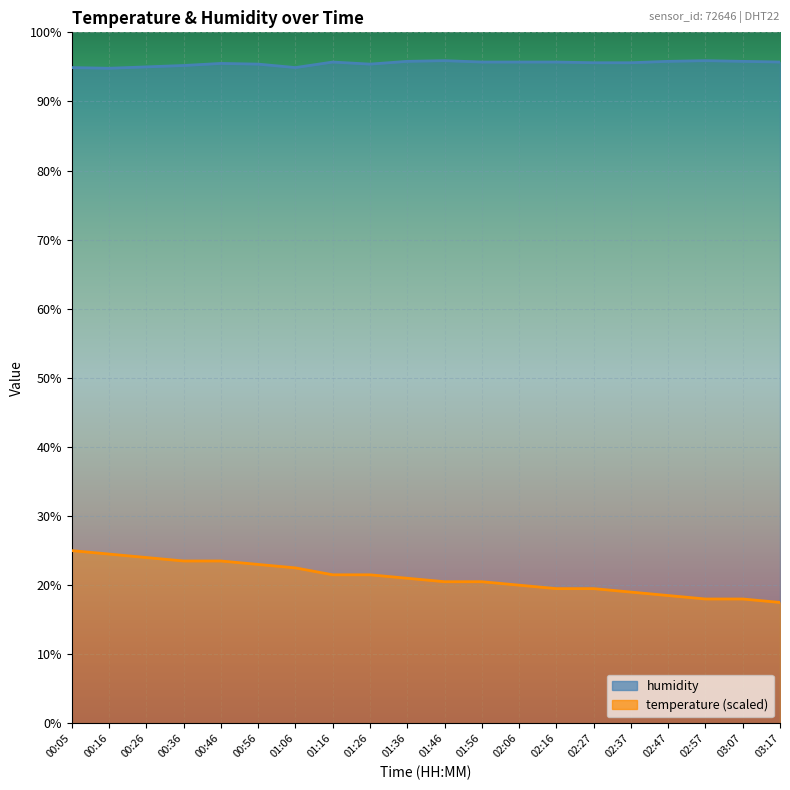

Reading right to left, list all the values displayed in this chart.

temperature: 17.5	18.0	18.0	18.5	19.0	19.5	19.5	20.0	20.5	20.5	21.0	21.5	21.5	22.5	23.0	23.5	23.5	24.0	24.5	25.0
humidity: 95.7	95.8	95.9	95.8	95.6	95.6	95.7	95.7	95.7	95.9	95.8	95.4	95.7	94.9	95.4	95.5	95.2	95.0	94.8	94.9